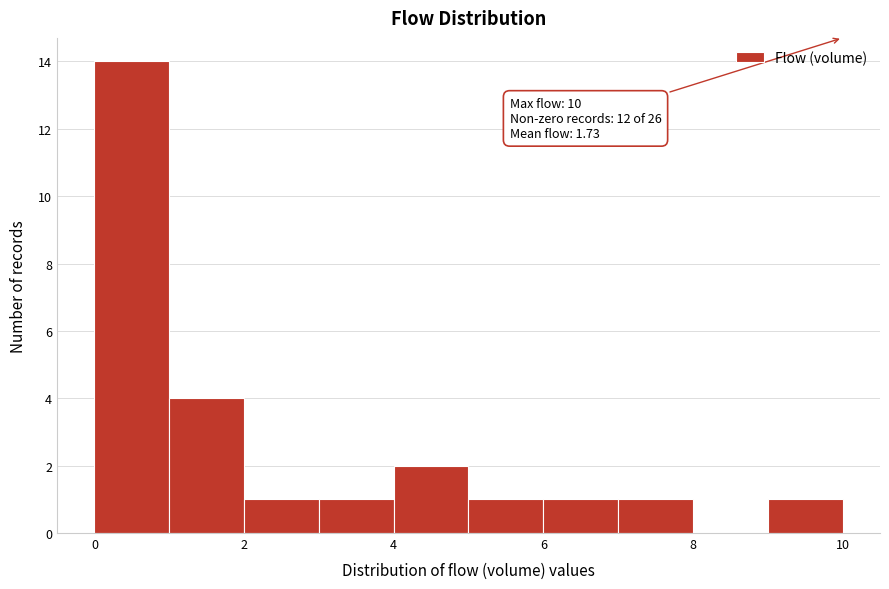

Over which range of the x-axis is the bar tallest?

0 to 1